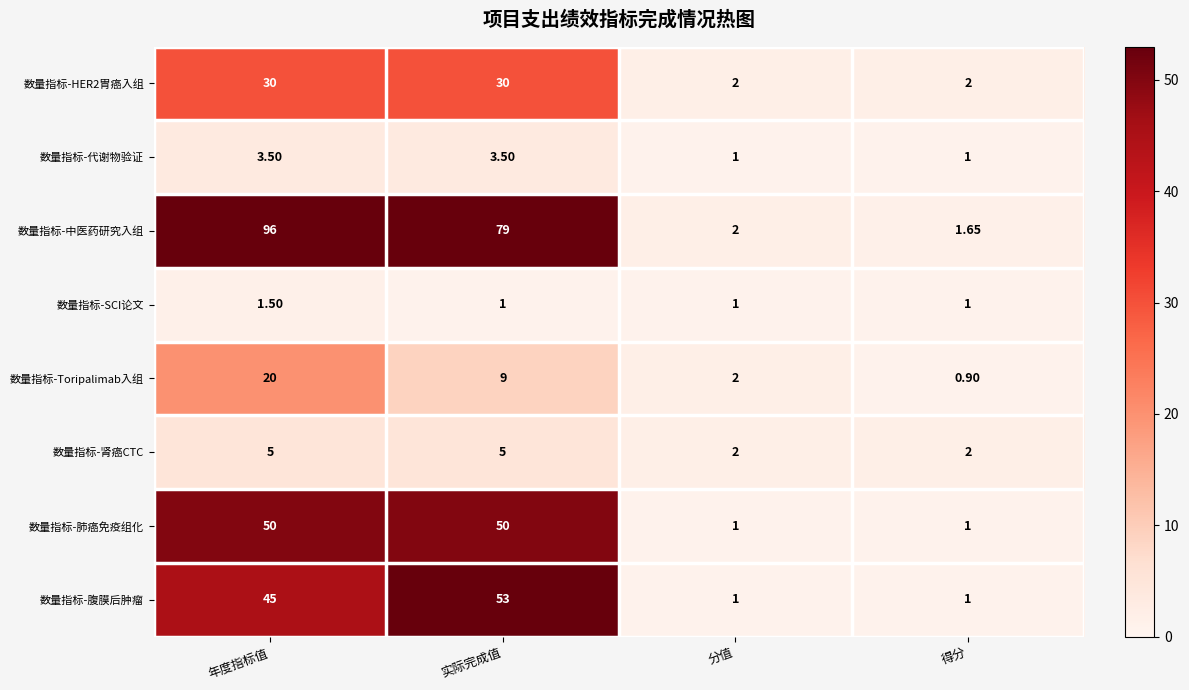

Between 年度指标值 and 实际完成值, which series saw the biggest shift?

数量指标-中医药研究入组